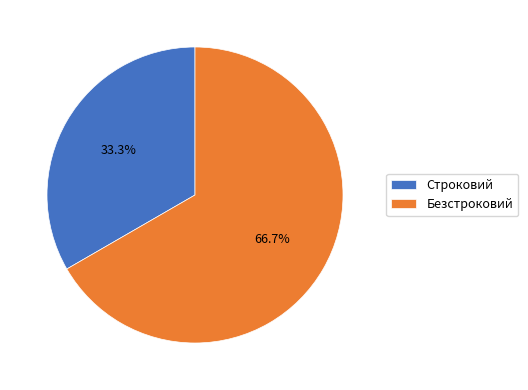

Which slice is the smallest?

Строковий